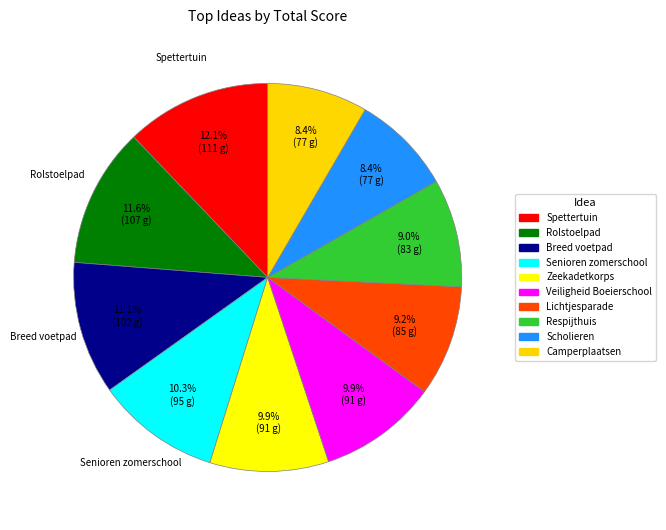

Between Breed voetpad and Lichtjesparade, which is larger?

Breed voetpad